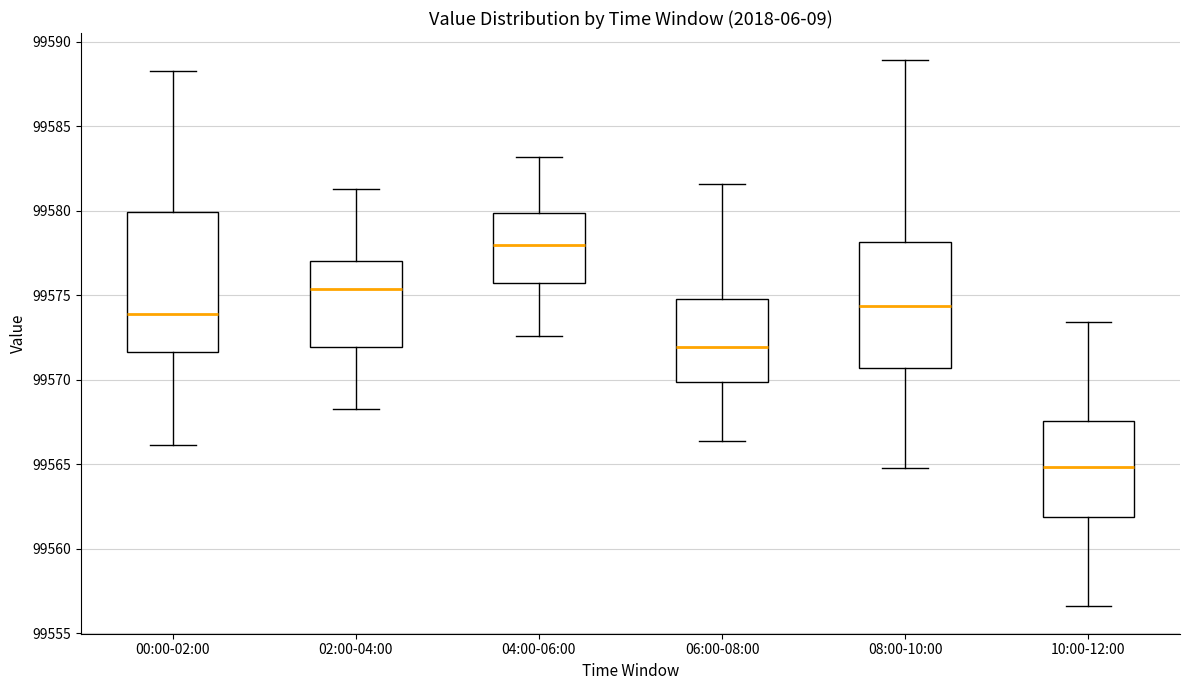

Which box is the tallest, from its lower edge to its upper edge?

00:00-02:00